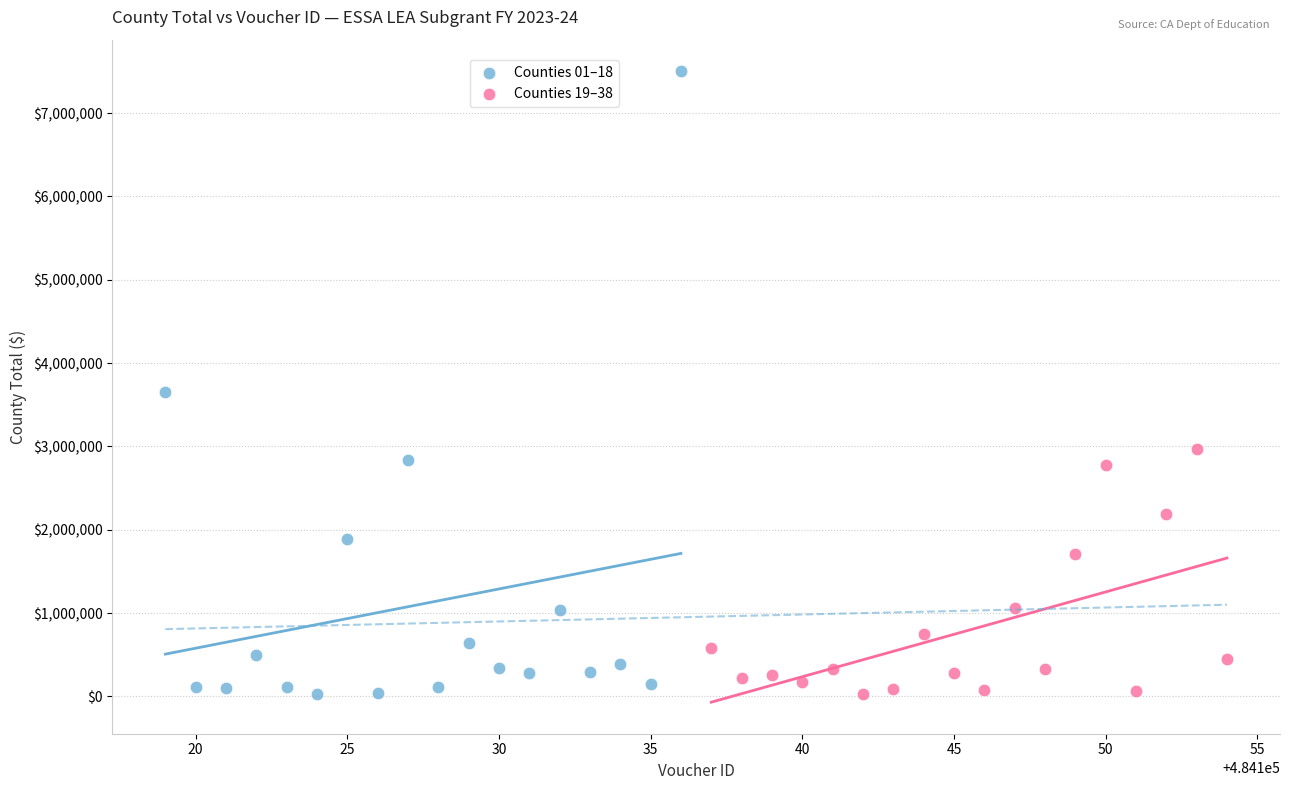

Which series has the largest Y range (max minus min)?

Counties 01–18